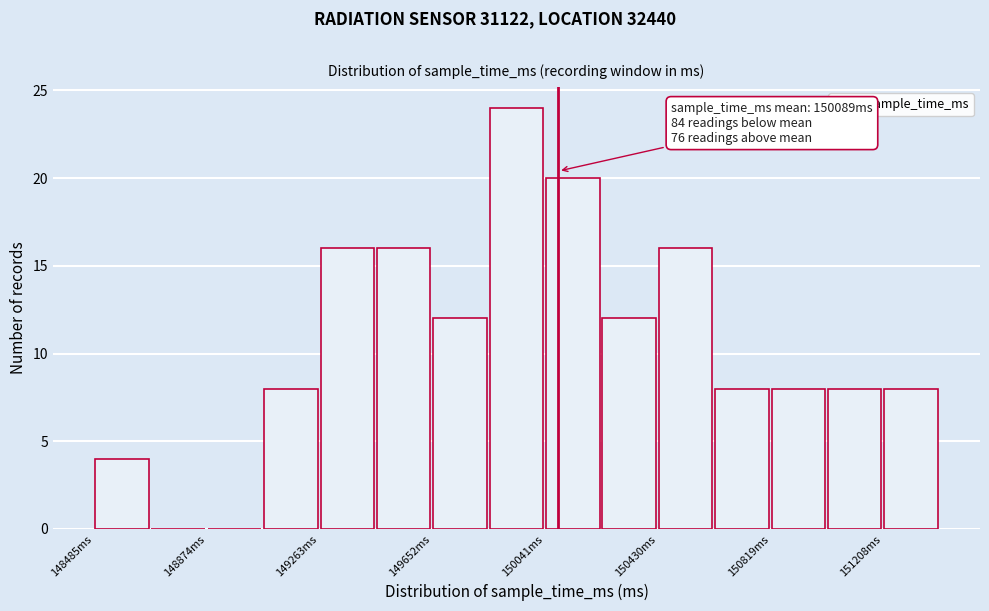

Read against the x-axis, roughly where is the centre of the tallest bar?

149950